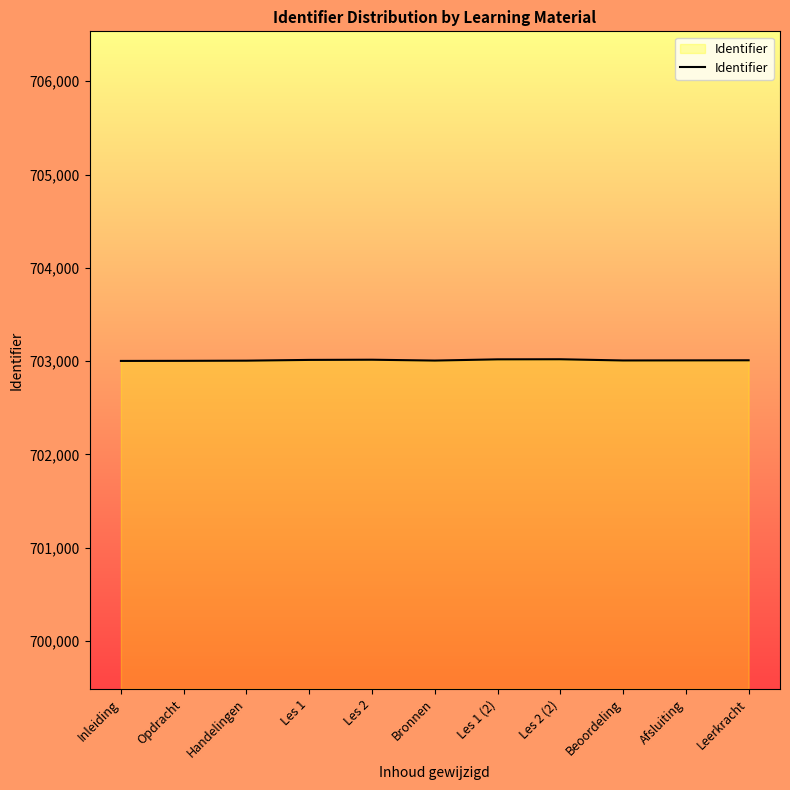

Read the value at Leerkracht, to the nearest 10.

703010